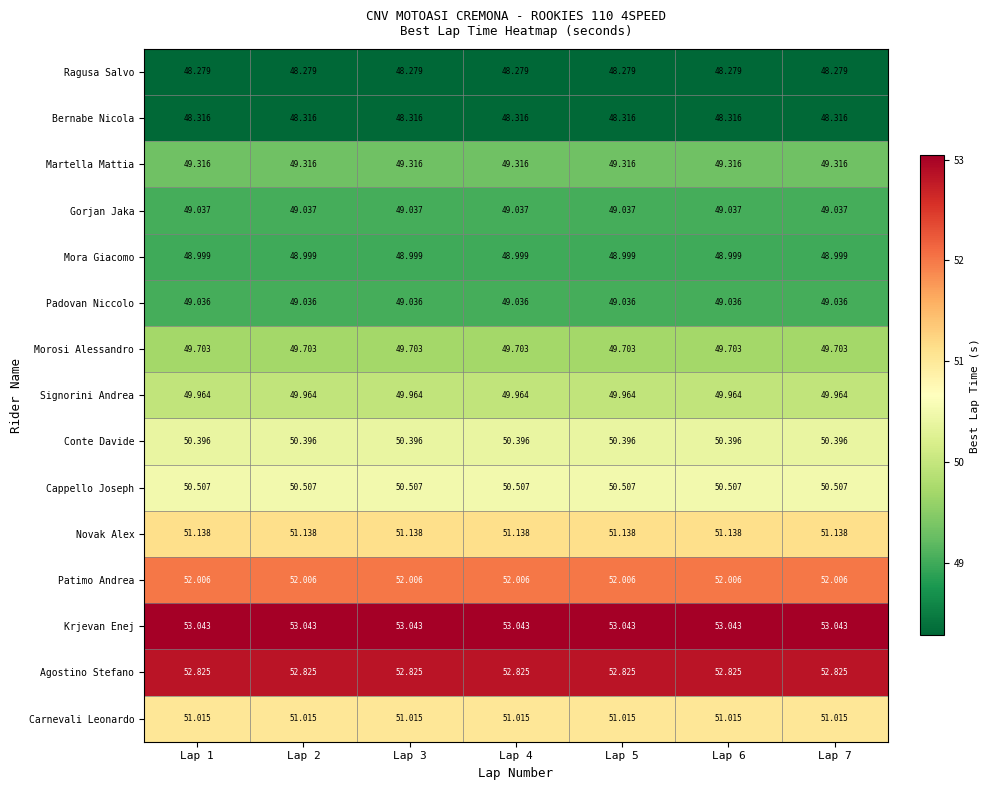

List the series in order of their peak value, highest first.

Krjevan Enej, Agostino Stefano, Patimo Andrea, Novak Alex, Carnevali Leonardo, Cappello Joseph, Conte Davide, Signorini Andrea, Morosi Alessandro, Martella Mattia, Gorjan Jaka, Padovan Niccolo, Mora Giacomo, Bernabe Nicola, Ragusa Salvo